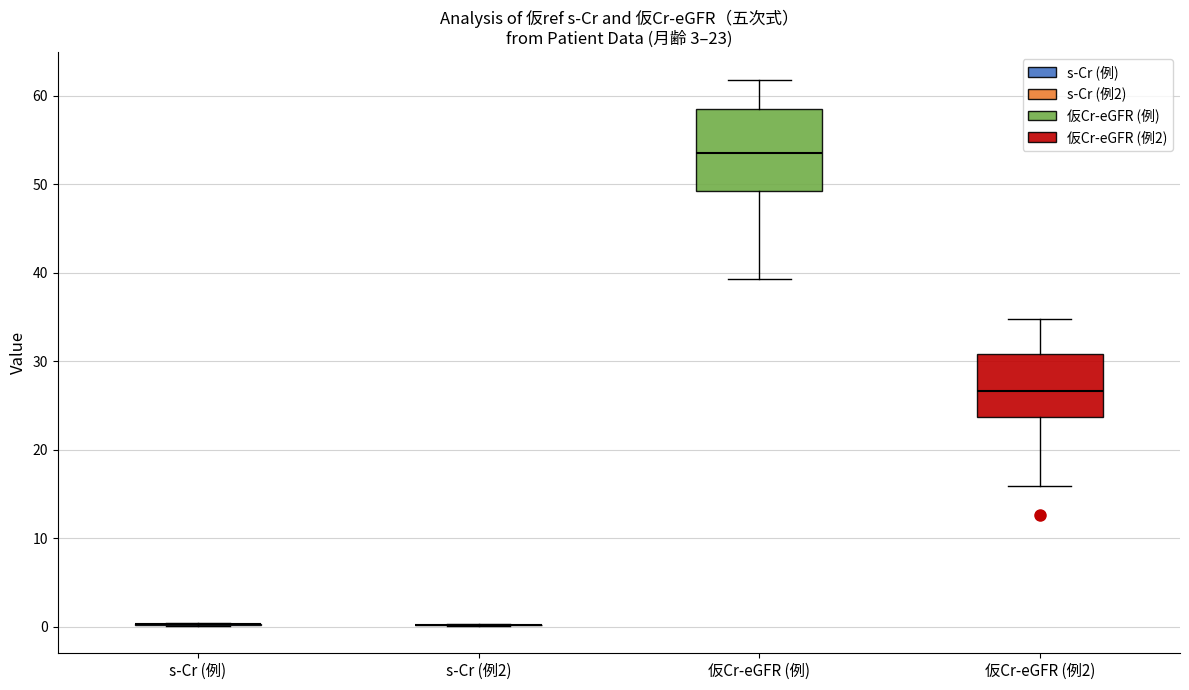

Which box is the tallest, from its lower edge to its upper edge?

仮Cr-eGFR (例)